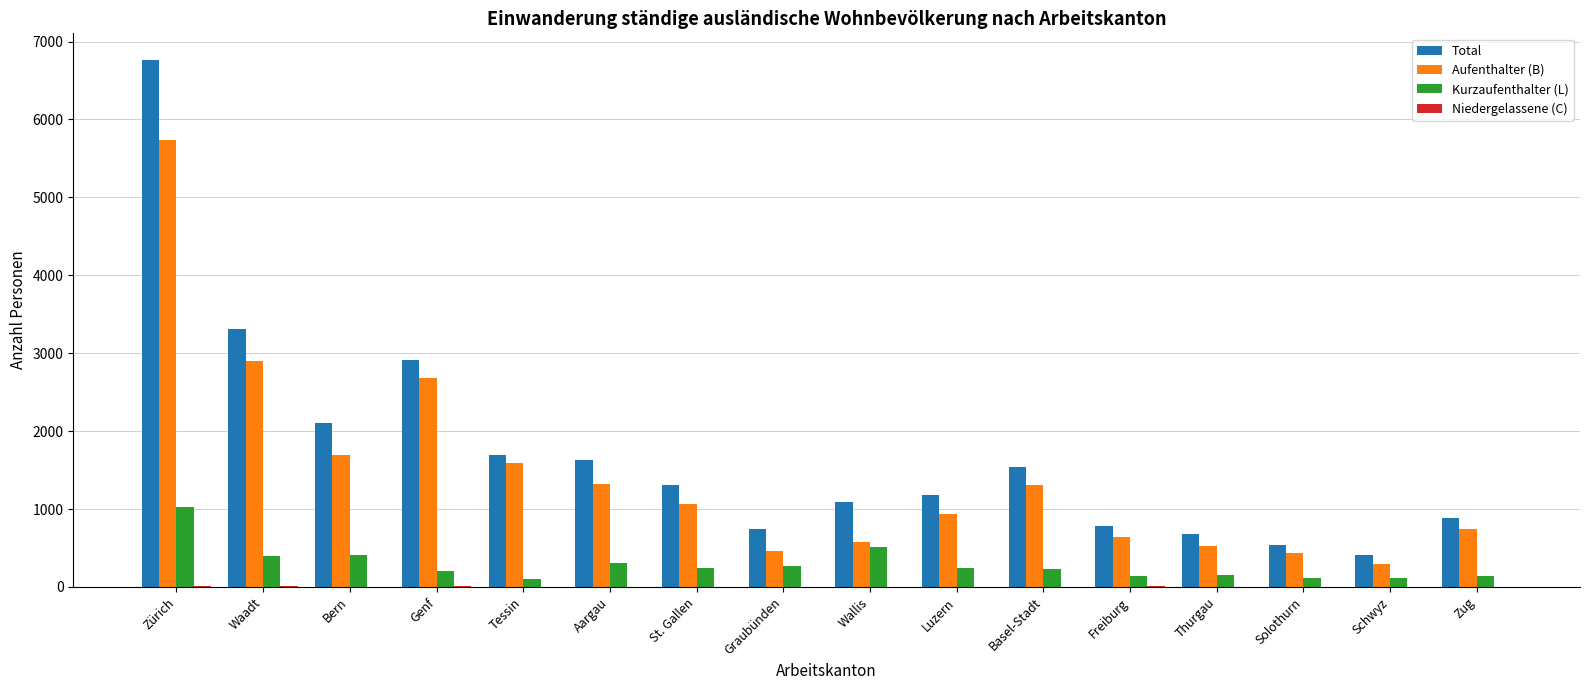

At which label is Kurzaufenthalter (L) closest to 562?

Wallis